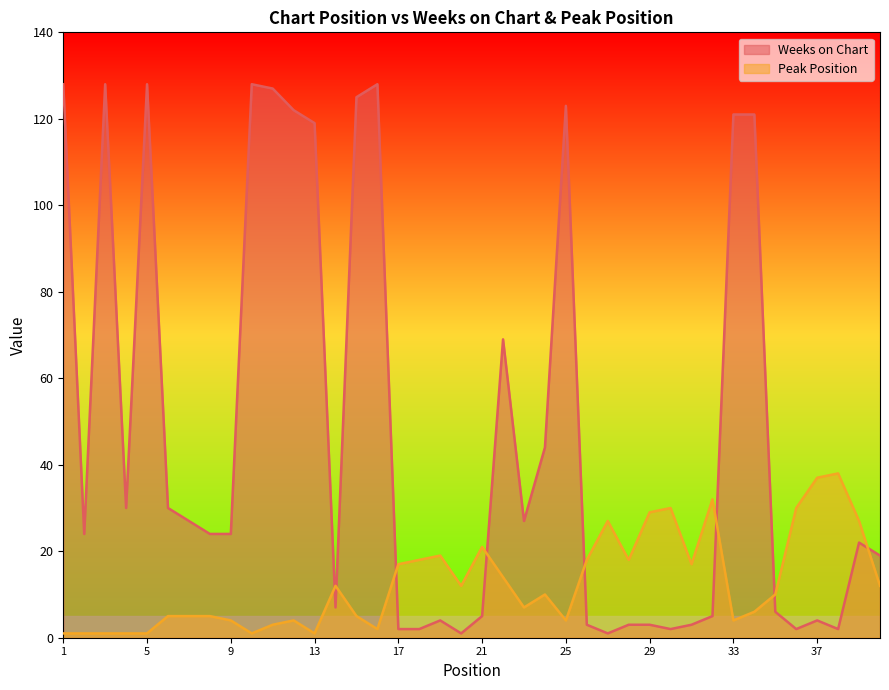

List the series in order of their overall mean, highest first.

Weeks on Chart, Peak Position